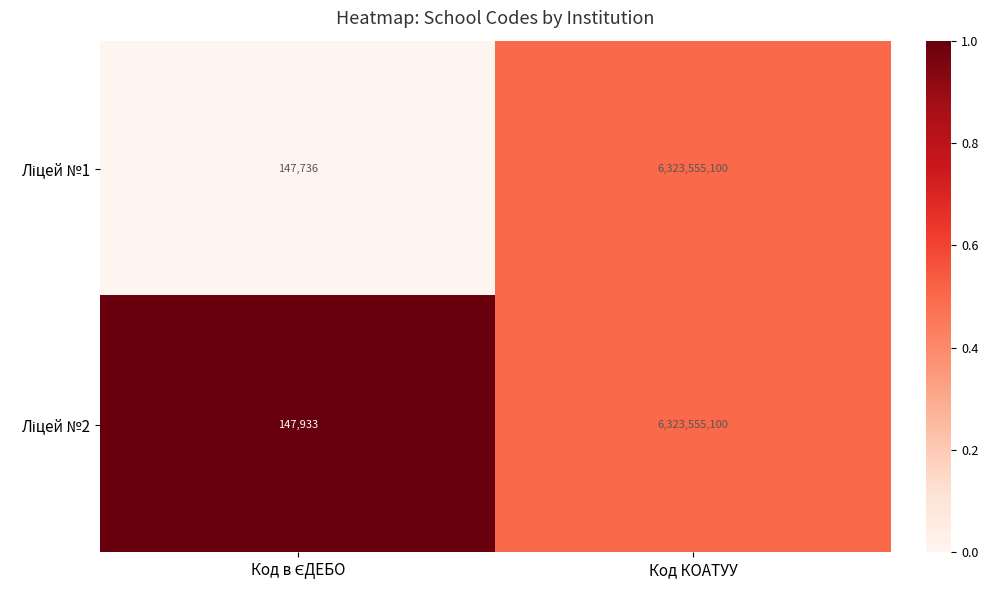

At which category does the chart reach its peak across all series?

Код КОАТУУ